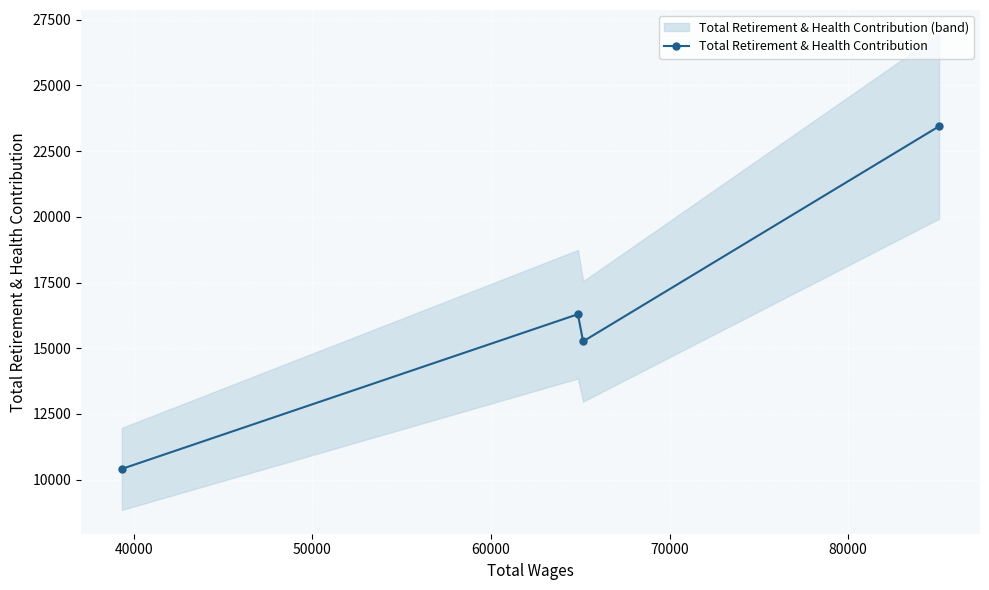

True or false: Total Retirement & Health Contribution has more than 1 interior local peaks.

False